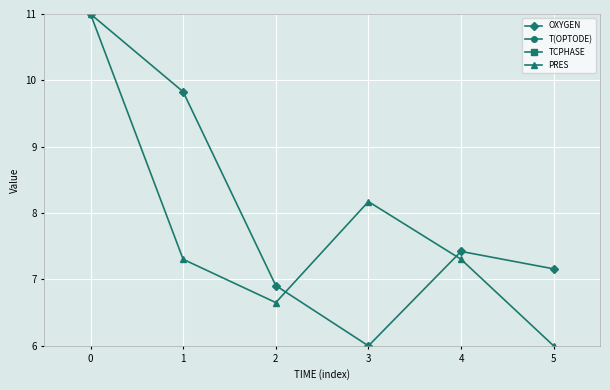

What are all the series names shown in the legend?

OXYGEN, T(OPTODE), TCPHASE, PRES